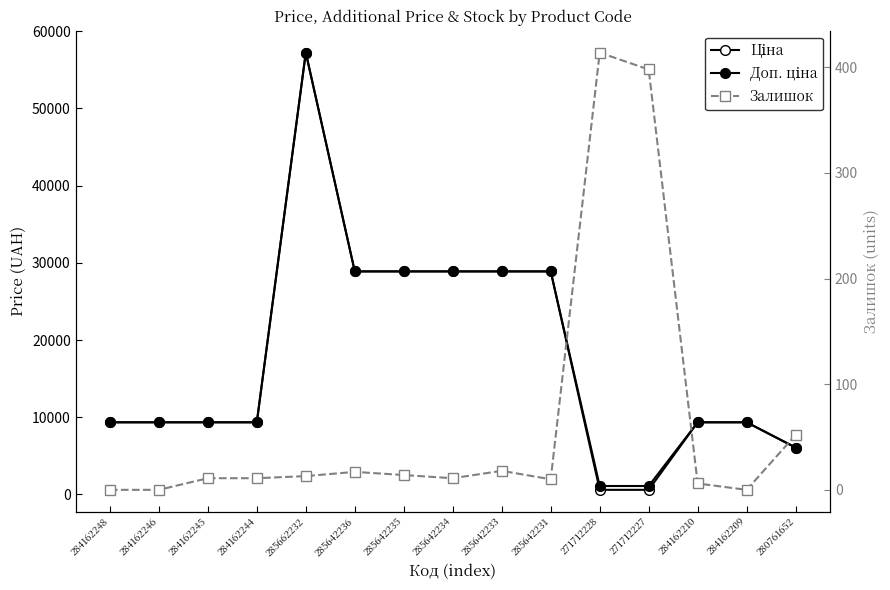

Read the Доп. ціна value at 285642233.

28890.3